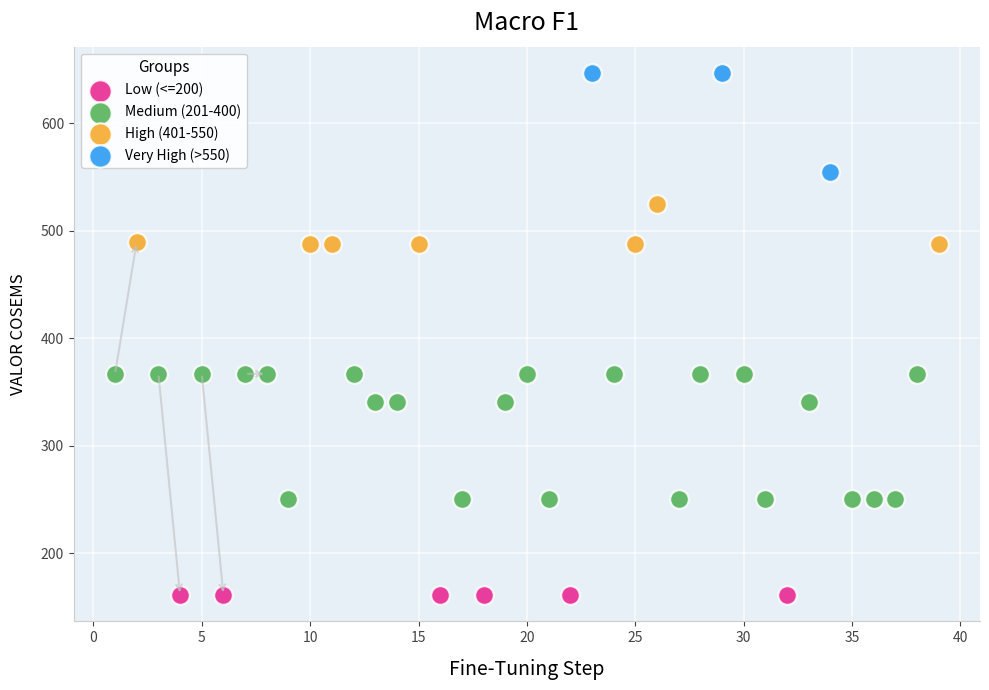

Which series contains the highest Y value?

Very High (>550)